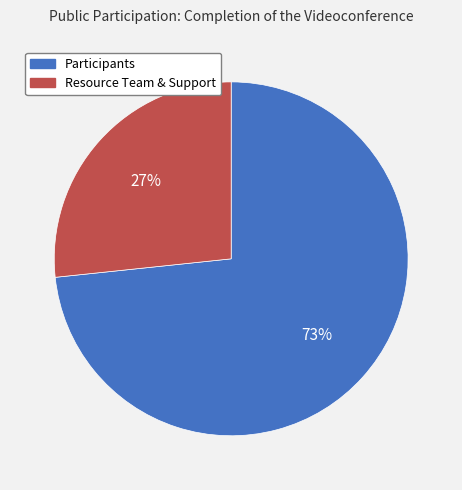

Count the number of slices in the pie.

2